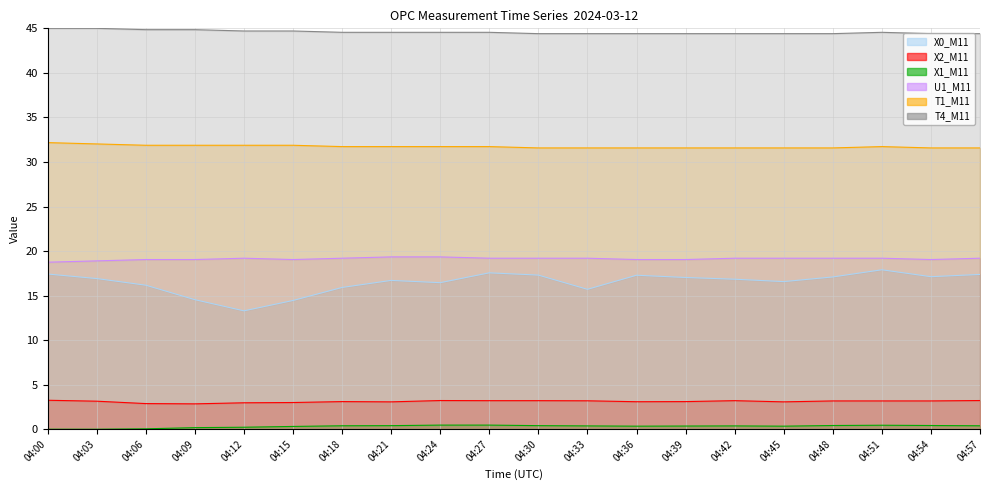

True or false: X2_M11 and T1_M11 cross at least once.

False